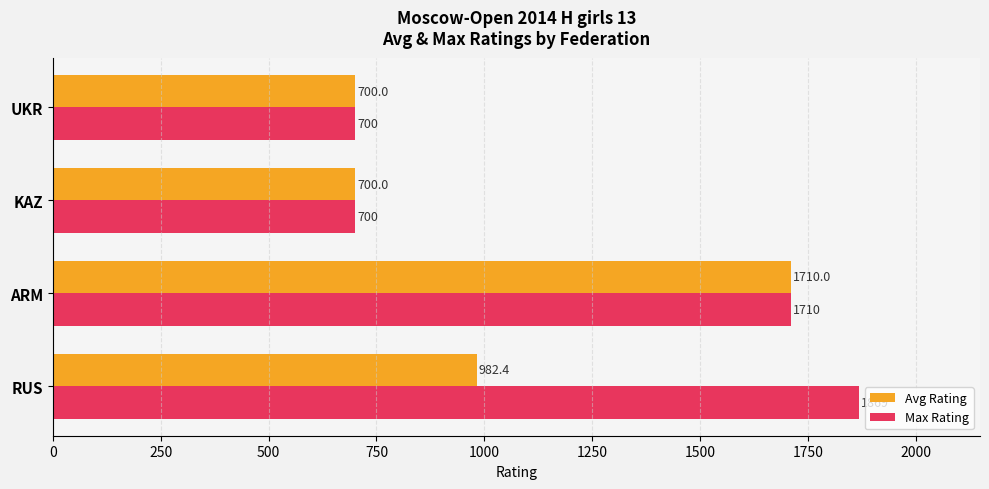

Which series has the largest total across all categories?

Max Rating